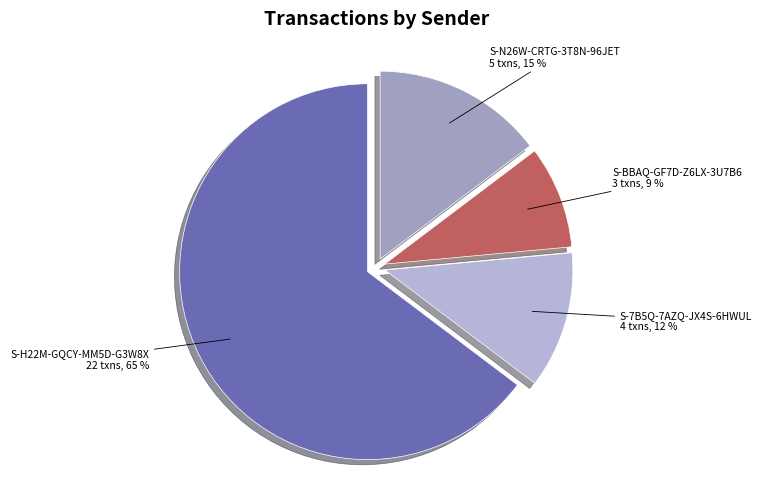

Which category accounts for the majority?

S-H22M-GQCY-MM5D-G3W8X